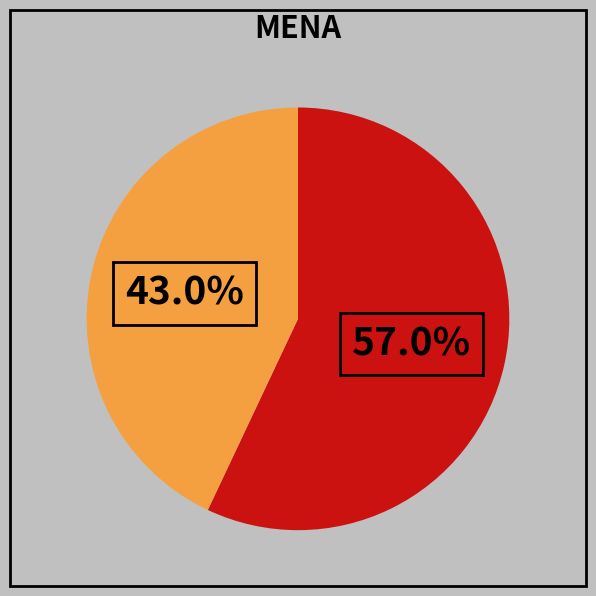

Does any single category account for the majority?

Yes